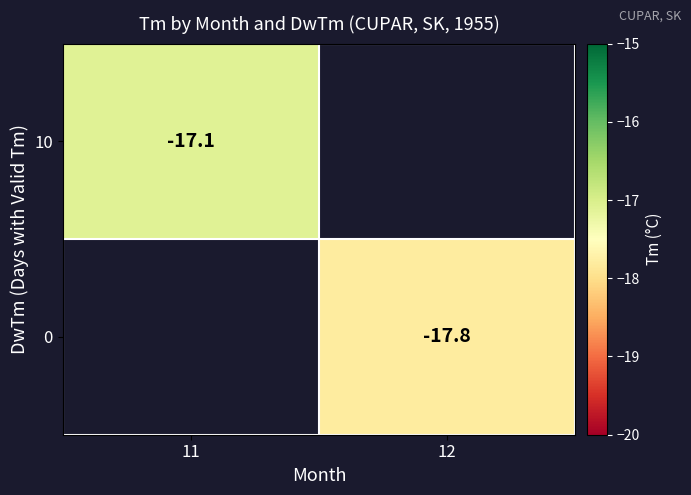

Between 12 and 11, which is larger?

11